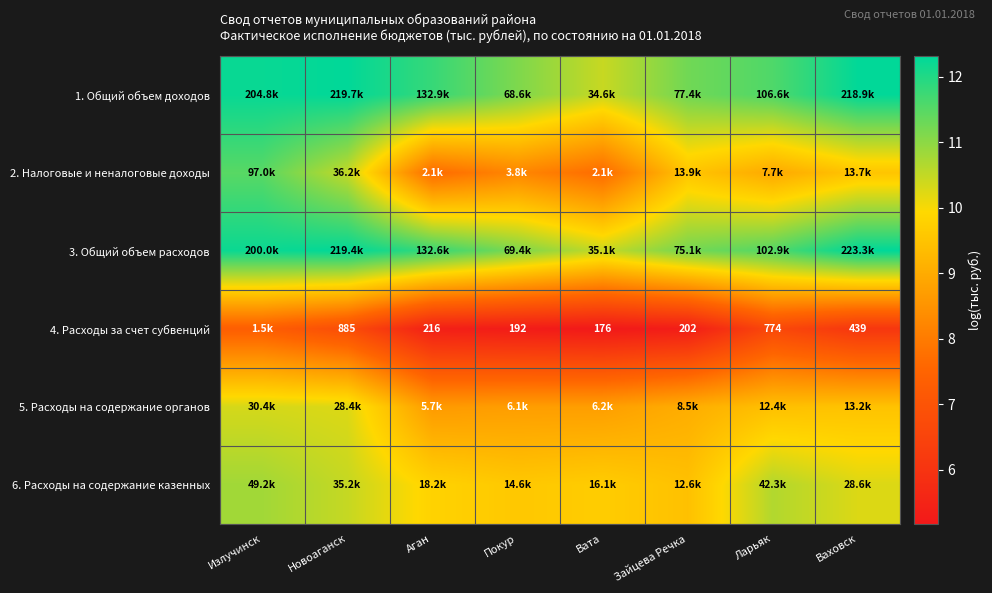

How many data points in 1. Общий объем доходов are above 11?

7